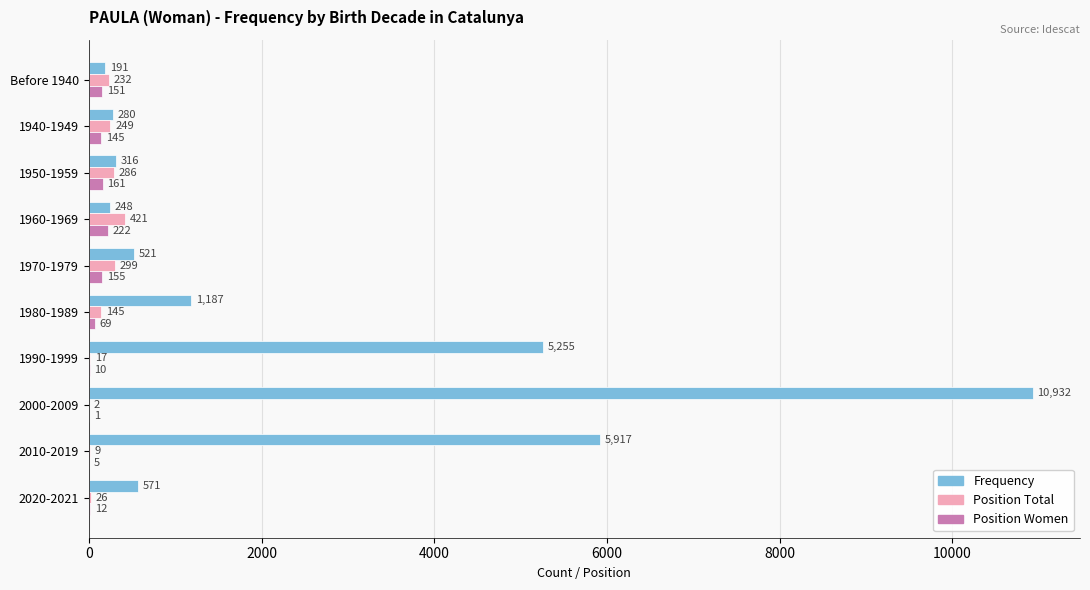

Which label corresponds to the largest value in the chart?

2000-2009